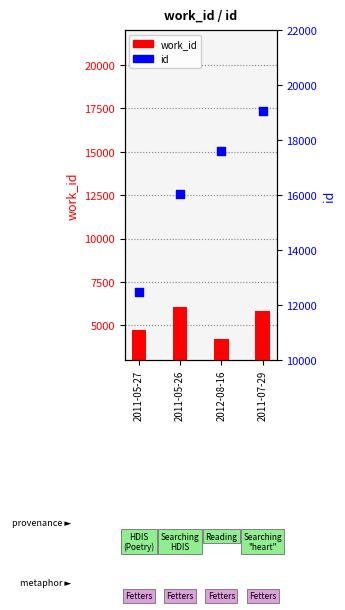

At which category is the sum across all series the highest?

2011-07-29